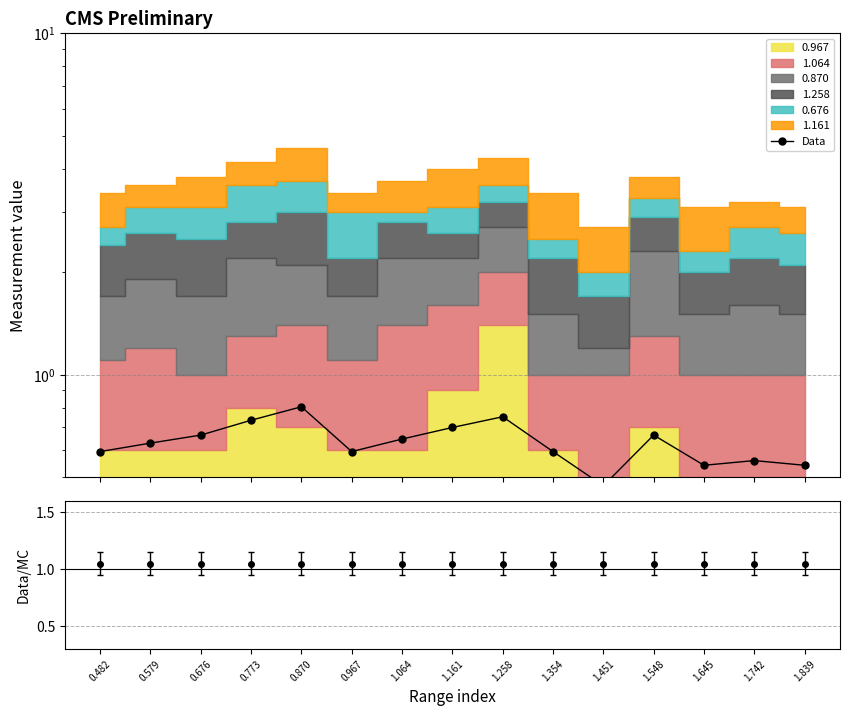

How many points are lower than both their immediate neighbors (excluding endpoints)?

3